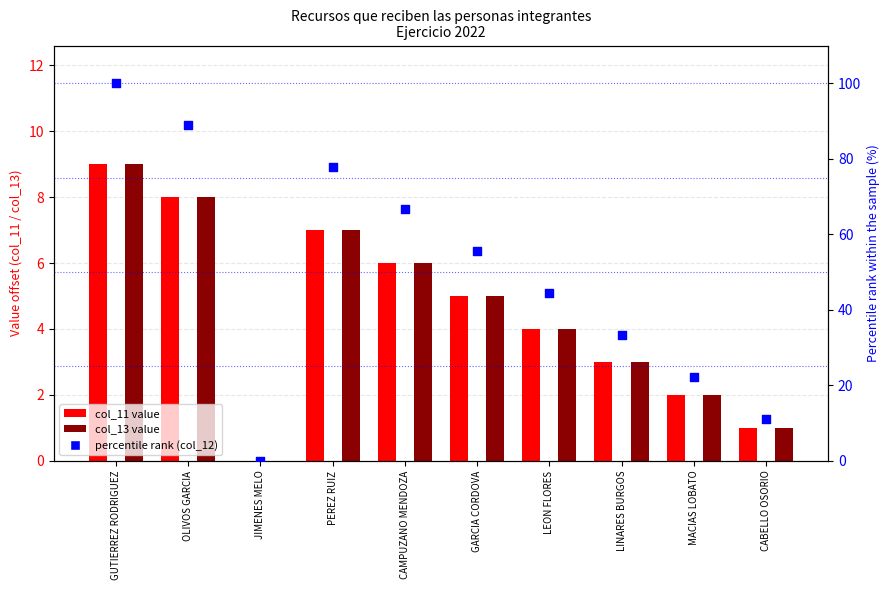

Is the value of percentile rank (col_12) at GUTIERREZ RODRIGUEZ greater than the value of col_13 at LEON FLORES?

Yes